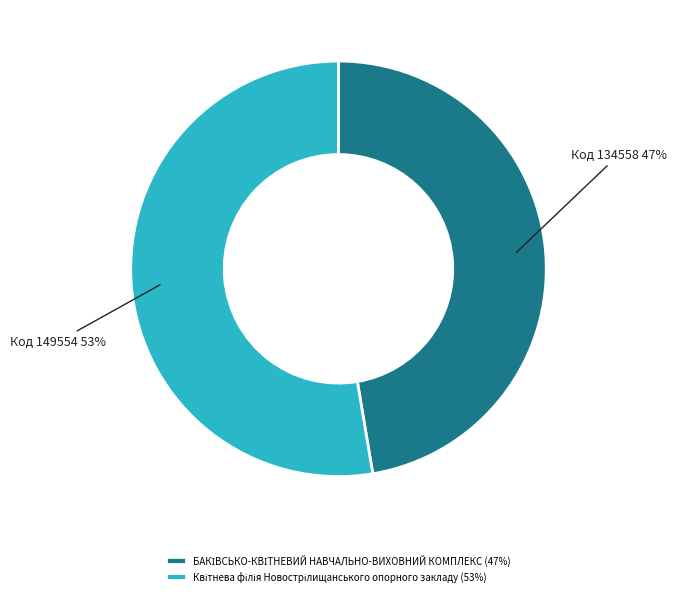

To the nearest percent, what is the average slice percentage?

50%